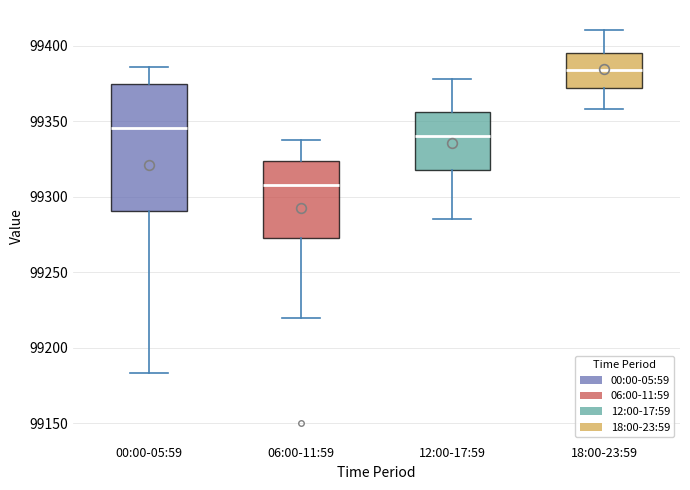

Reading left to right, transcribe this box plot: for each box, give where its median line is, the range the box spans, and where its two whiskers end, as read against the y-axis. The values are not printed on the chart, so give them approximately, as read against the axis.

00:00-05:59: median 99345, box 99290 to 99375, whiskers 99185 to 99385
06:00-11:59: median 99310, box 99275 to 99325, whiskers 99220 to 99335
12:00-17:59: median 99340, box 99320 to 99355, whiskers 99285 to 99380
18:00-23:59: median 99385, box 99370 to 99395, whiskers 99360 to 99410